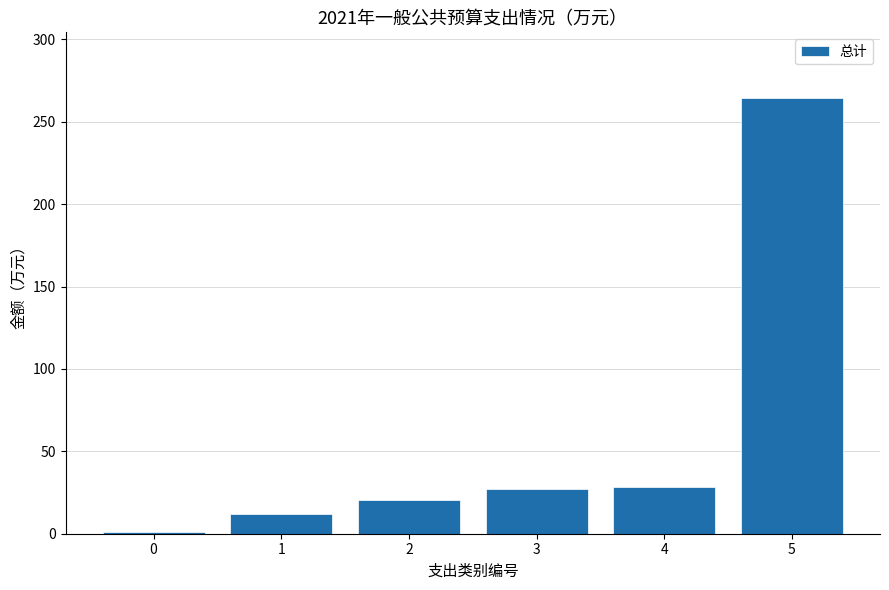

Approximately how many times larger is the value at 3 compared to 2?

1.3